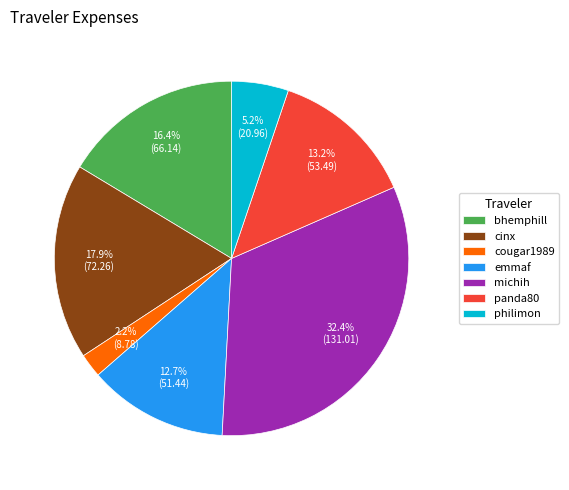

How many slices are in this pie chart?

7